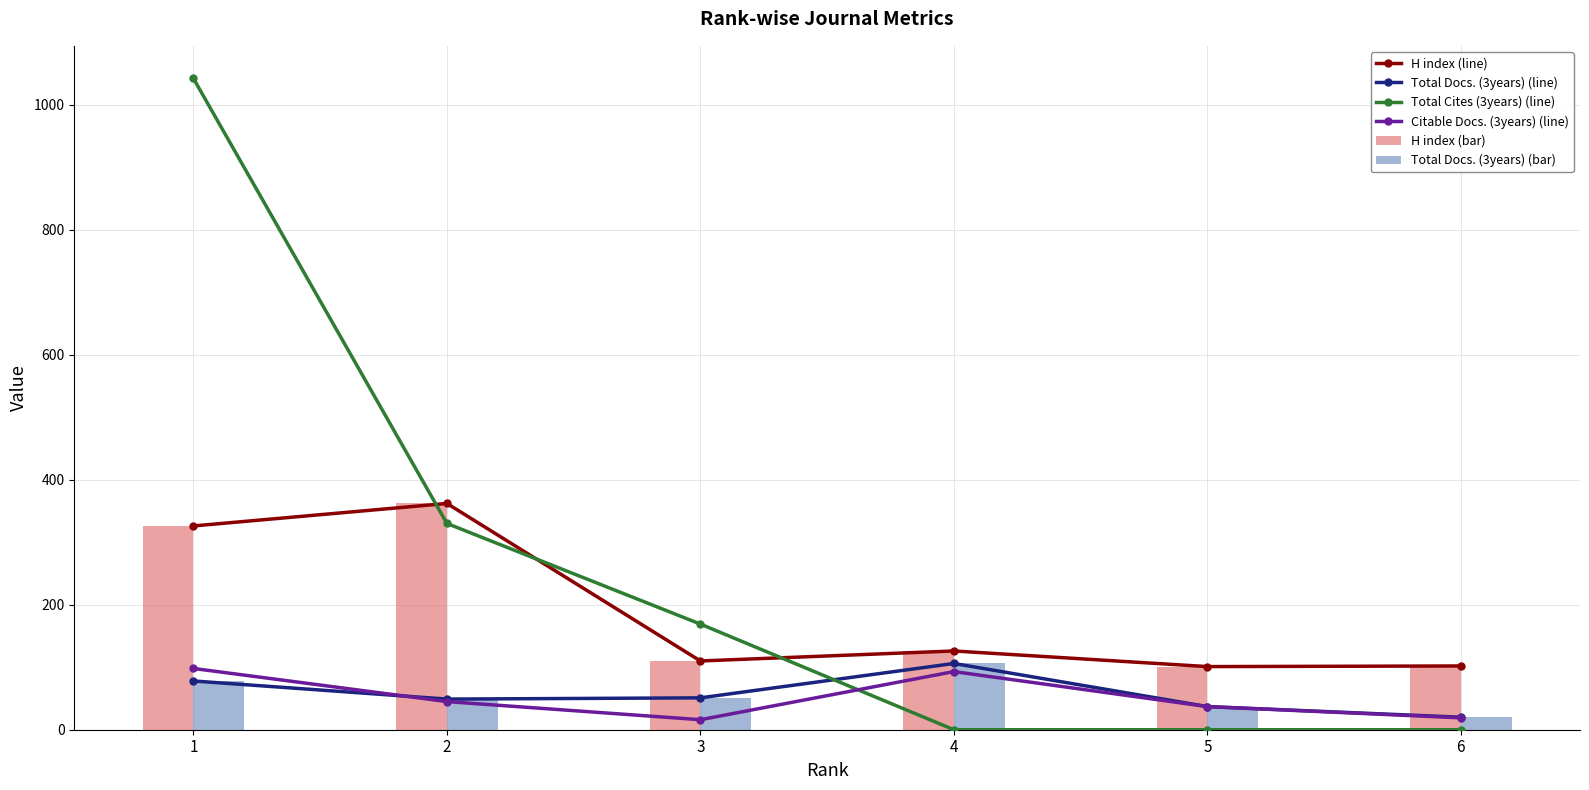

How many Total Cites (3years) (line) values are between 0 and 330?

5